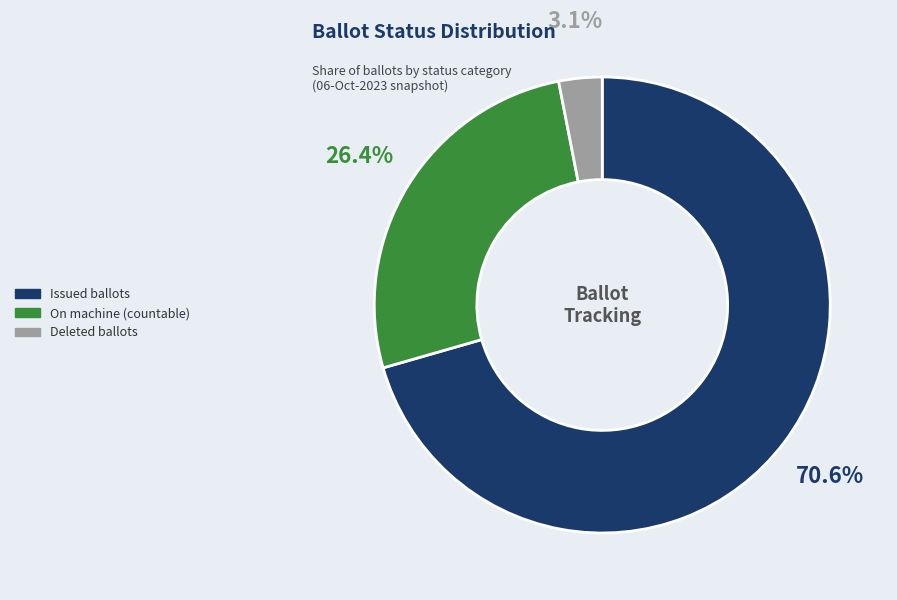

Does any single category account for the majority?

Yes